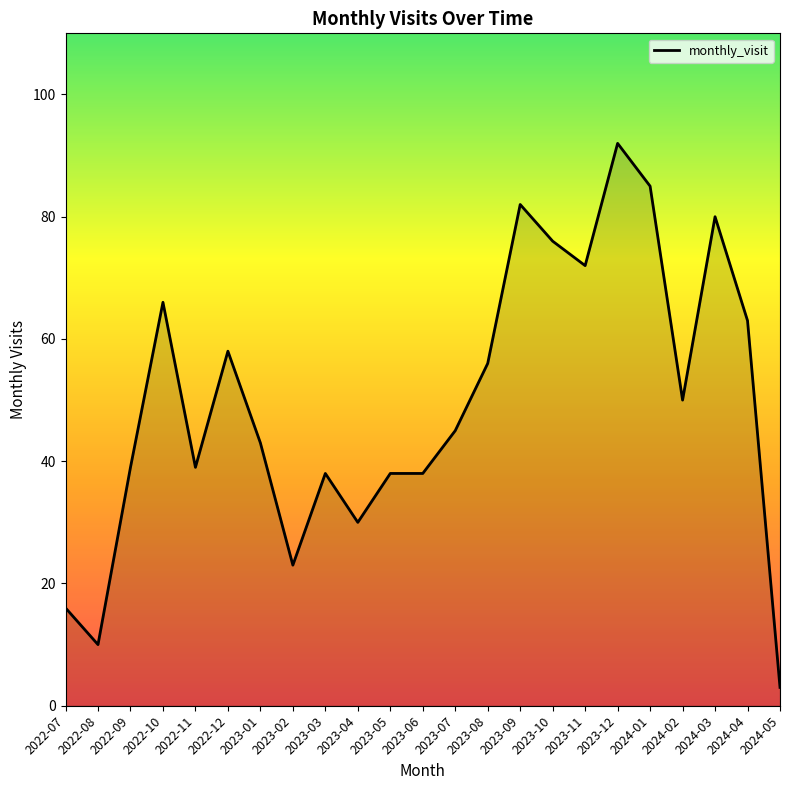

Is it true that the value at 2023-07 is 15?

False